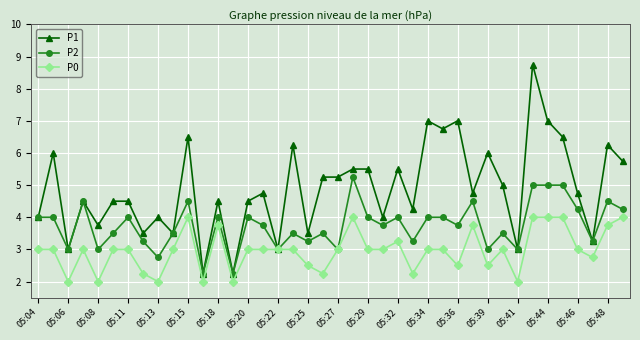

How many series are shown in this chart?

3